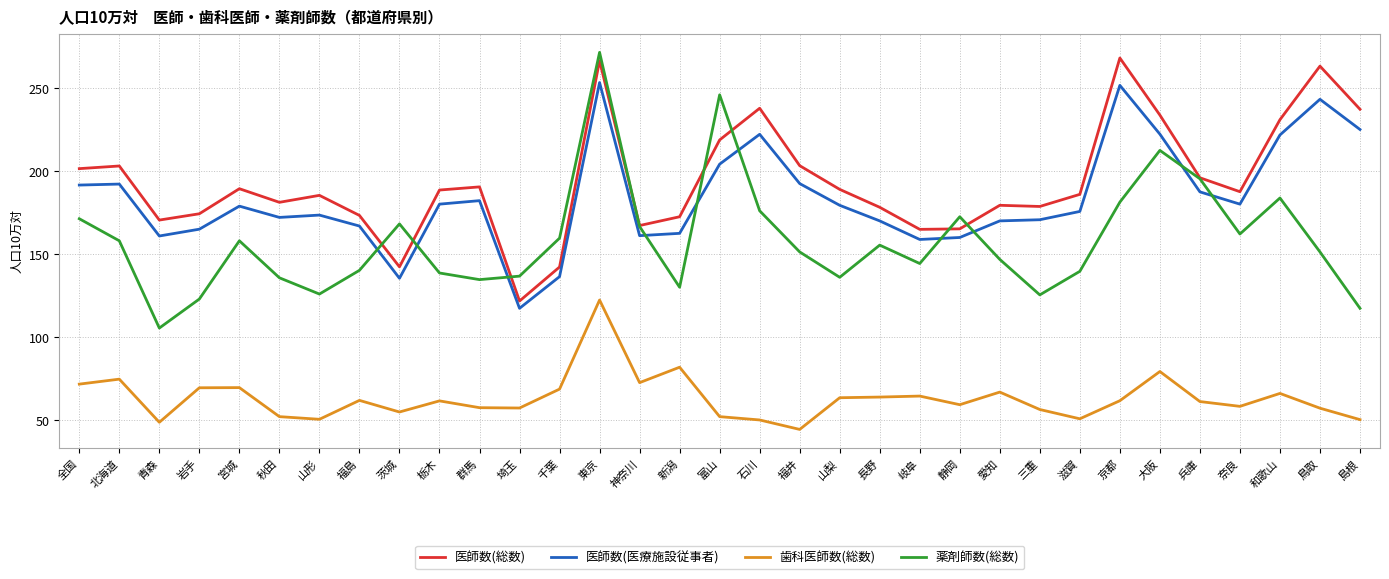

Which category has the lowest value in the 薬剤師数(総数) series?

青森